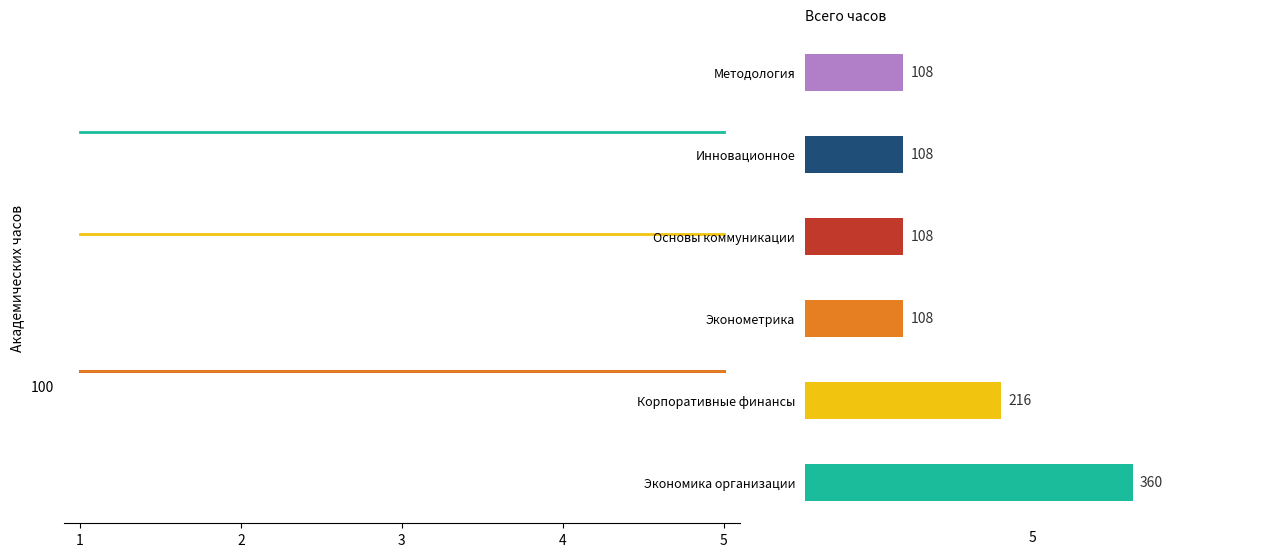

At which category is the sum across all series the highest?

1